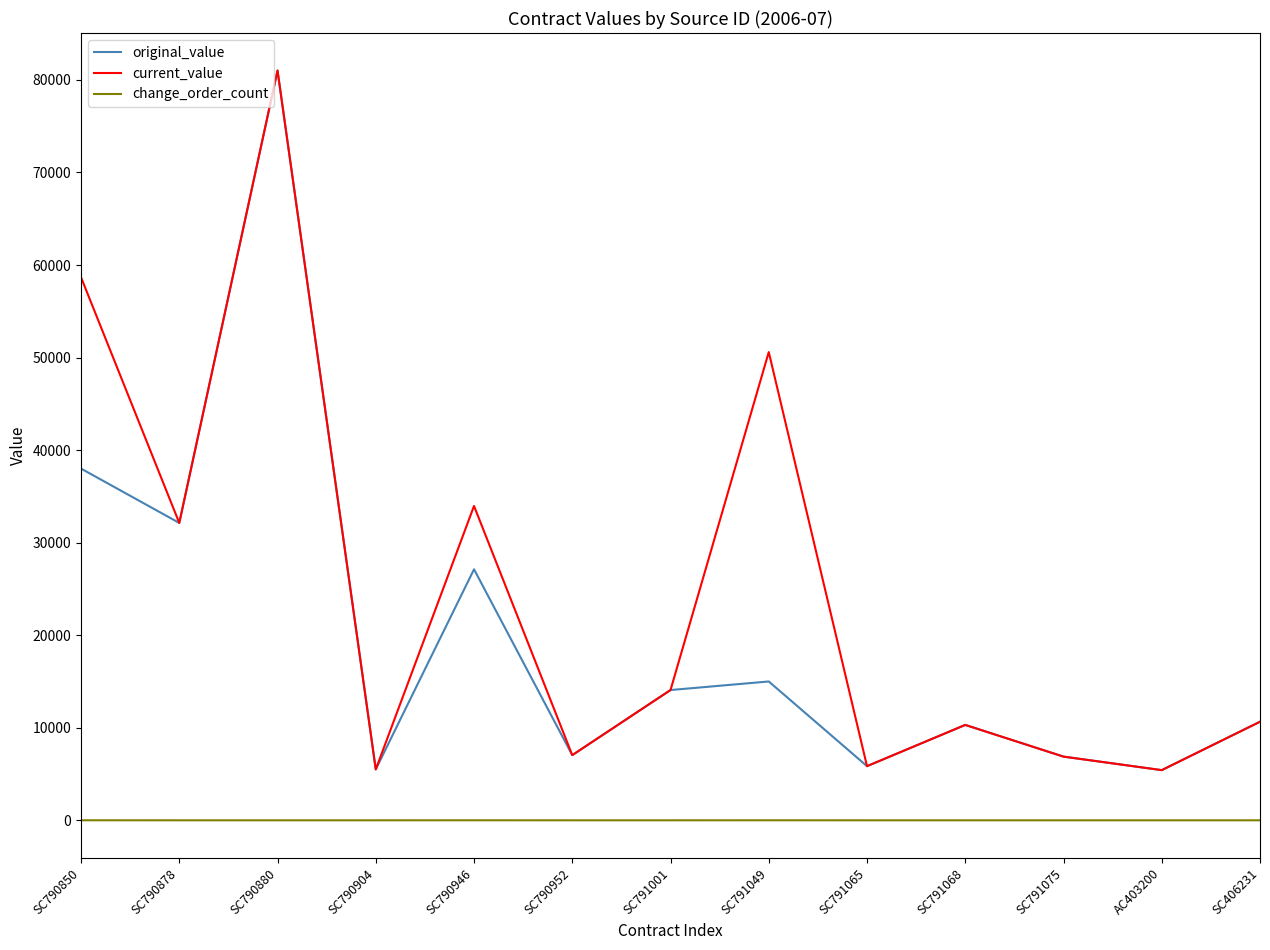

Does the chart have visible grid lines?

No